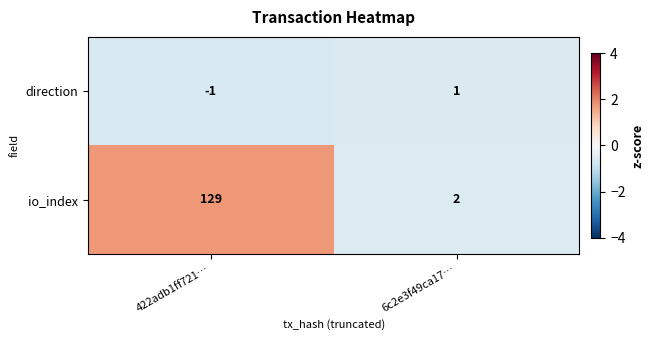

Count the number of categories in the chart.

2